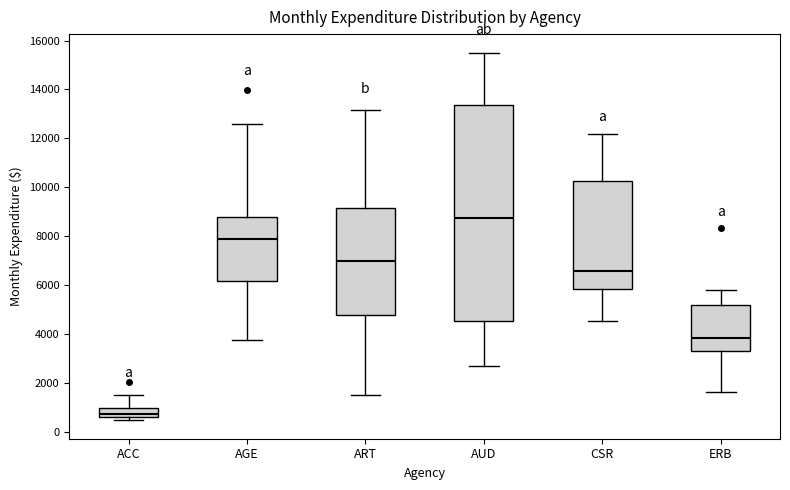

Reading left to right, transcribe this box plot: for each box, give where its median line is, the range the box spans, and where its two whiskers end, as read against the y-axis. The values are not printed on the chart, so give them approximately, as read against the axis.

ACC: median 800, box 600 to 1000, whiskers 400 to 1600
AGE: median 7800, box 6200 to 8800, whiskers 3800 to 12600
ART: median 7000, box 4800 to 9200, whiskers 1600 to 13200
AUD: median 8800, box 4600 to 13400, whiskers 2600 to 15600
CSR: median 6600, box 5800 to 10200, whiskers 4600 to 12200
ERB: median 3800, box 3400 to 5200, whiskers 1600 to 5800